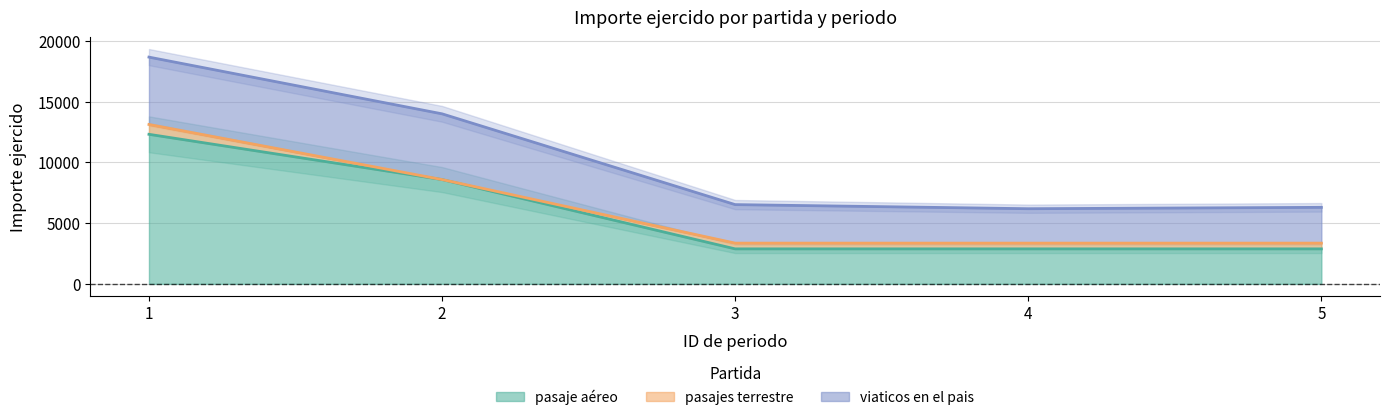

Rank the series at 5 from highest to lowest value.

viaticos en el pais, pasaje aéreo, pasajes terrestre